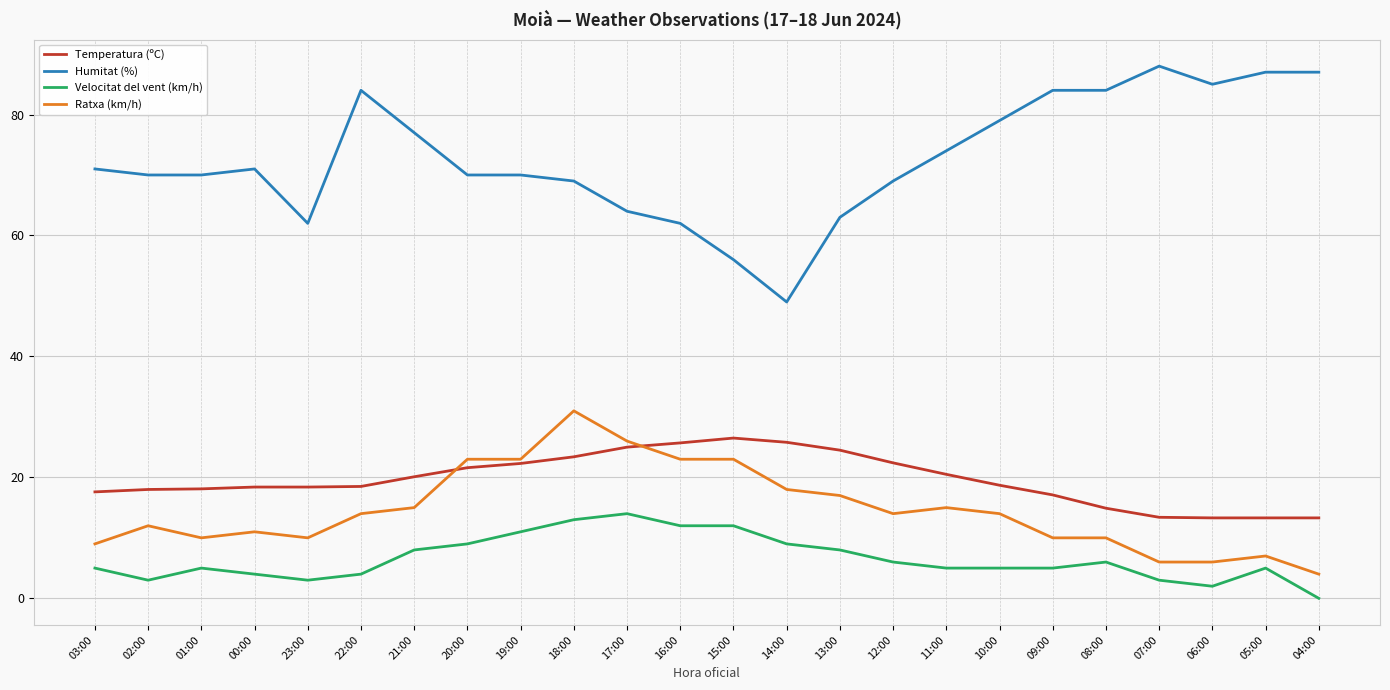

True or false: Ratxa (km/h) and Humitat (%) intersect in this chart.

False